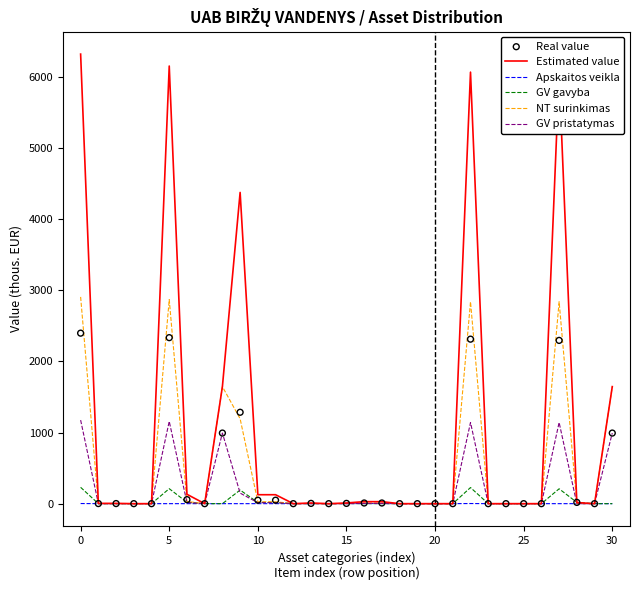

Which series has the largest total across all categories?

Estimated value